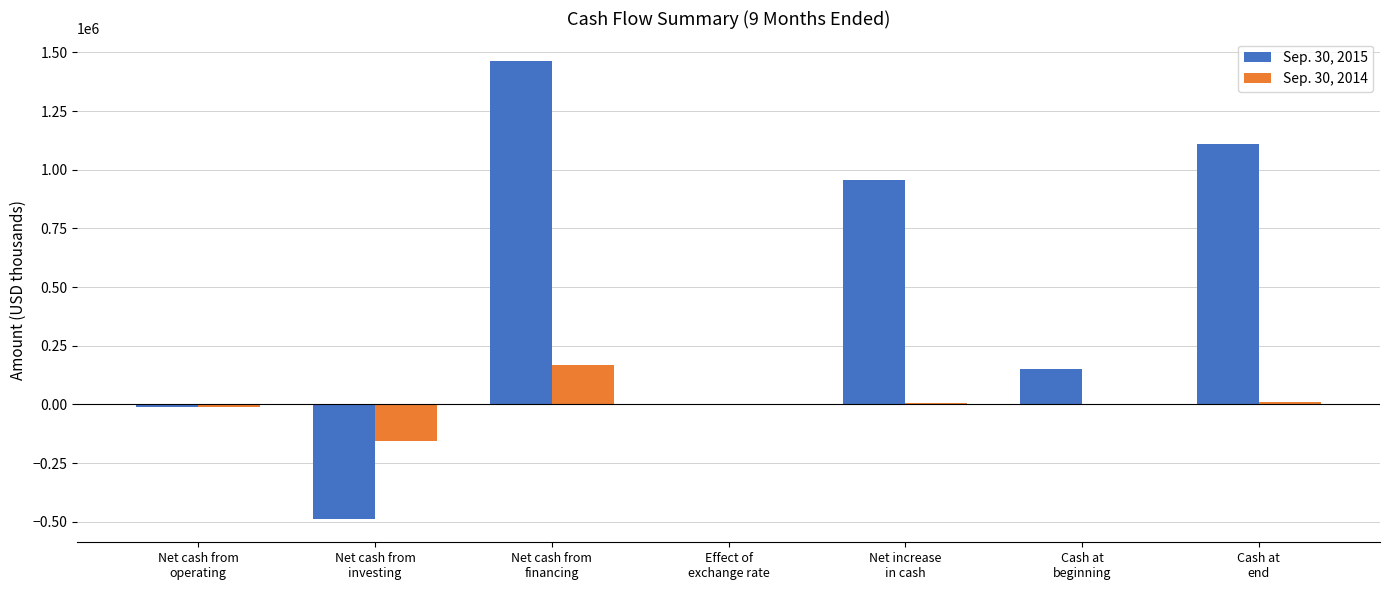

What is the greatest value displayed?

1461615